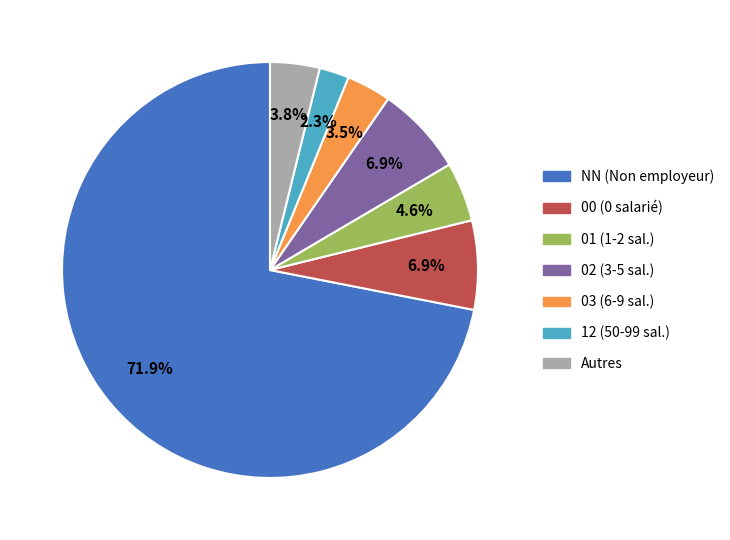

Does any single category account for the majority?

Yes